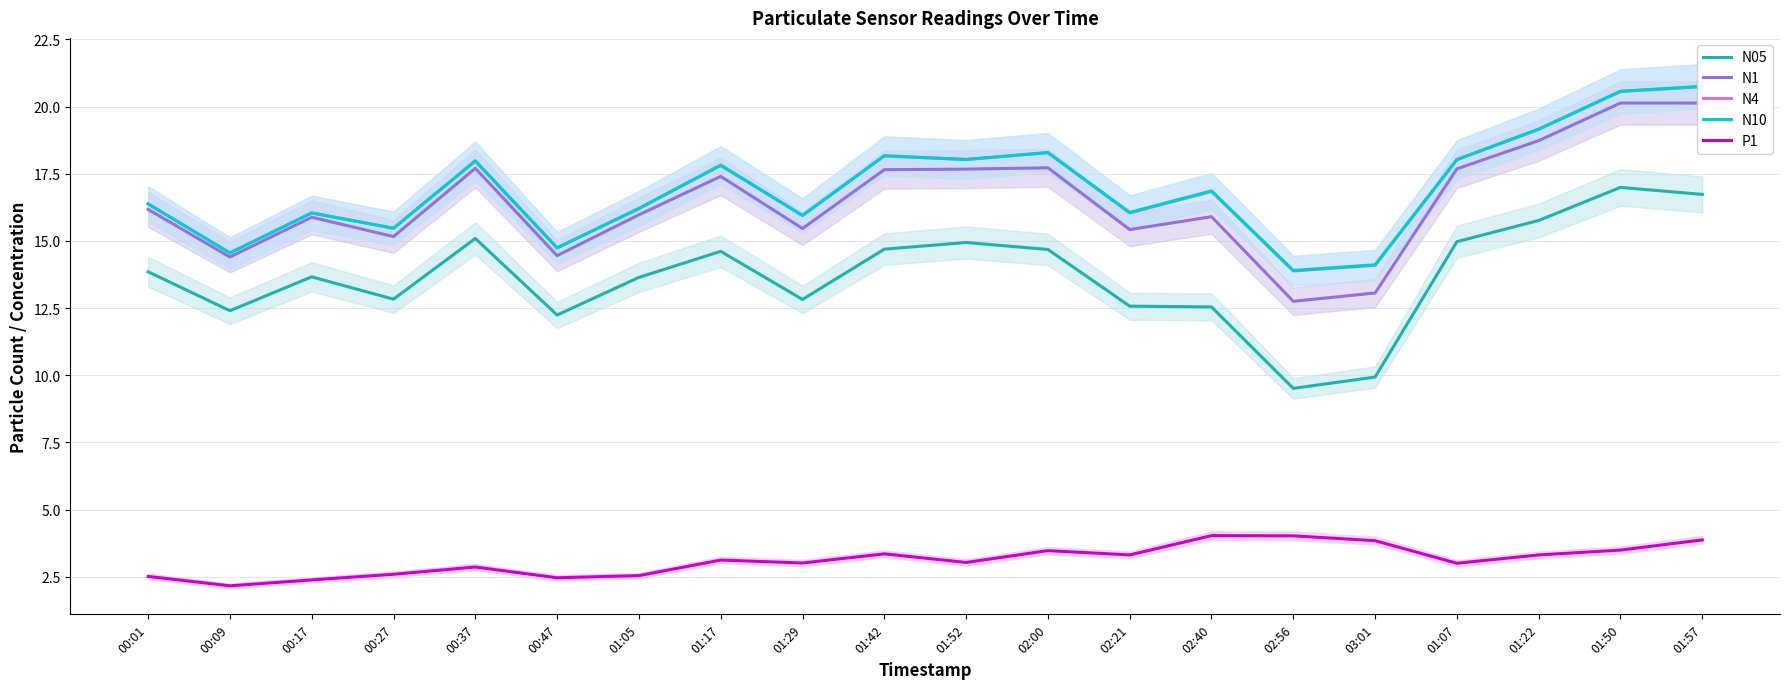

True or false: P1 has more than 2 interior local peaks.

True